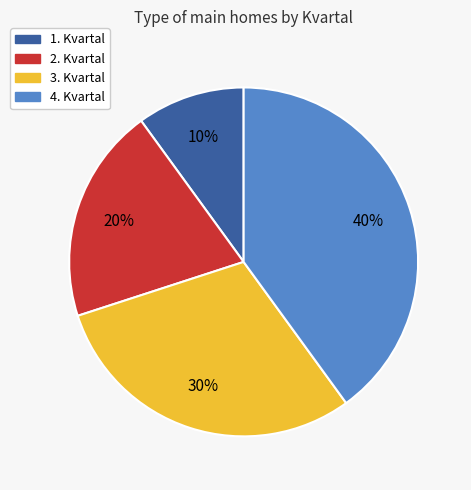

How many slices are in this pie chart?

4